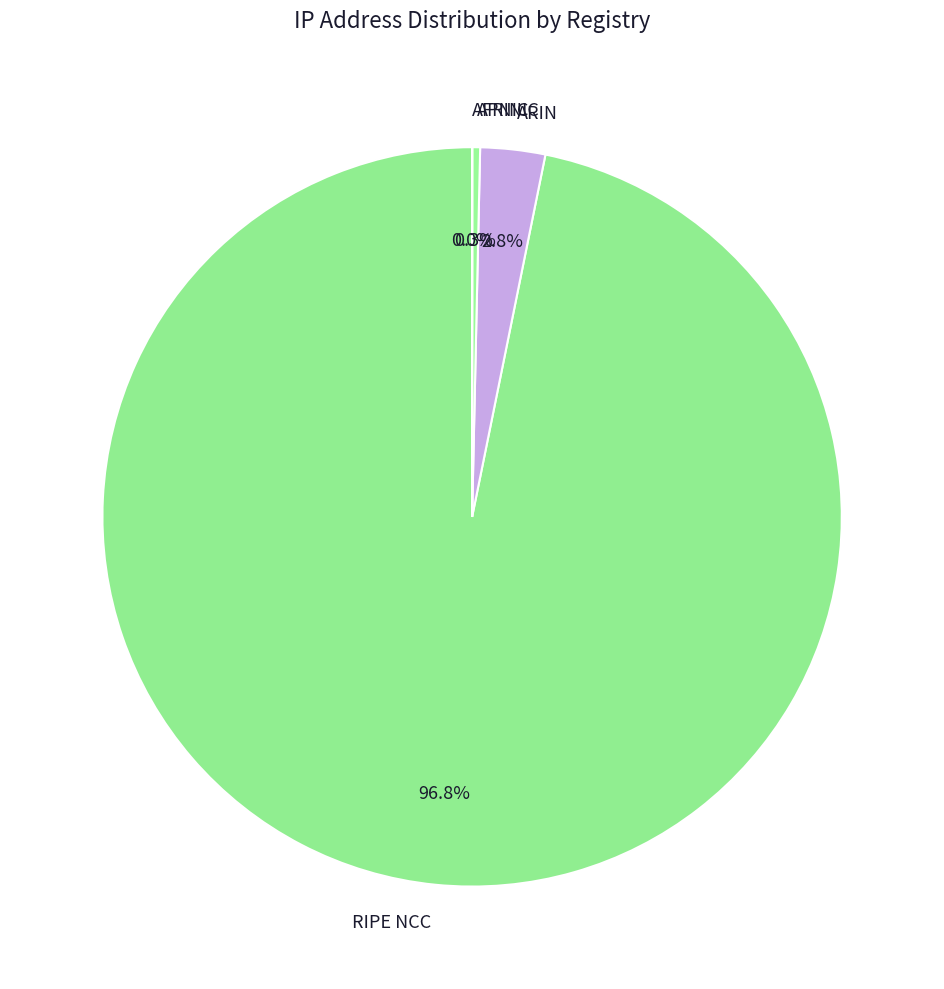

Is it true that ARIN is 8% of the pie?

False